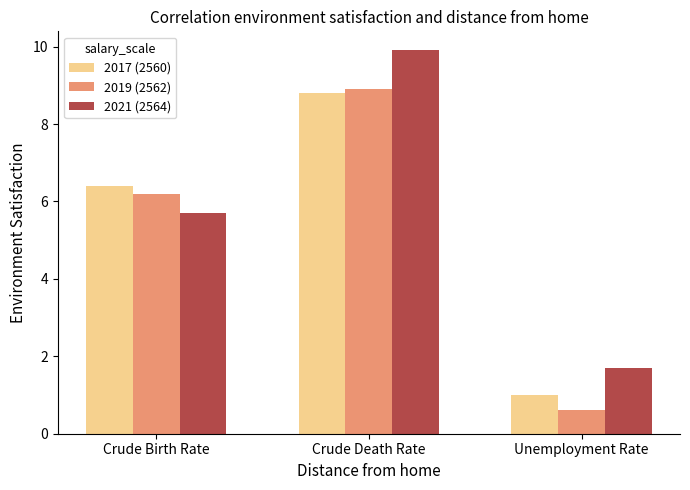

Which category has the lowest value in the 2017 (2560) series?

Unemployment Rate